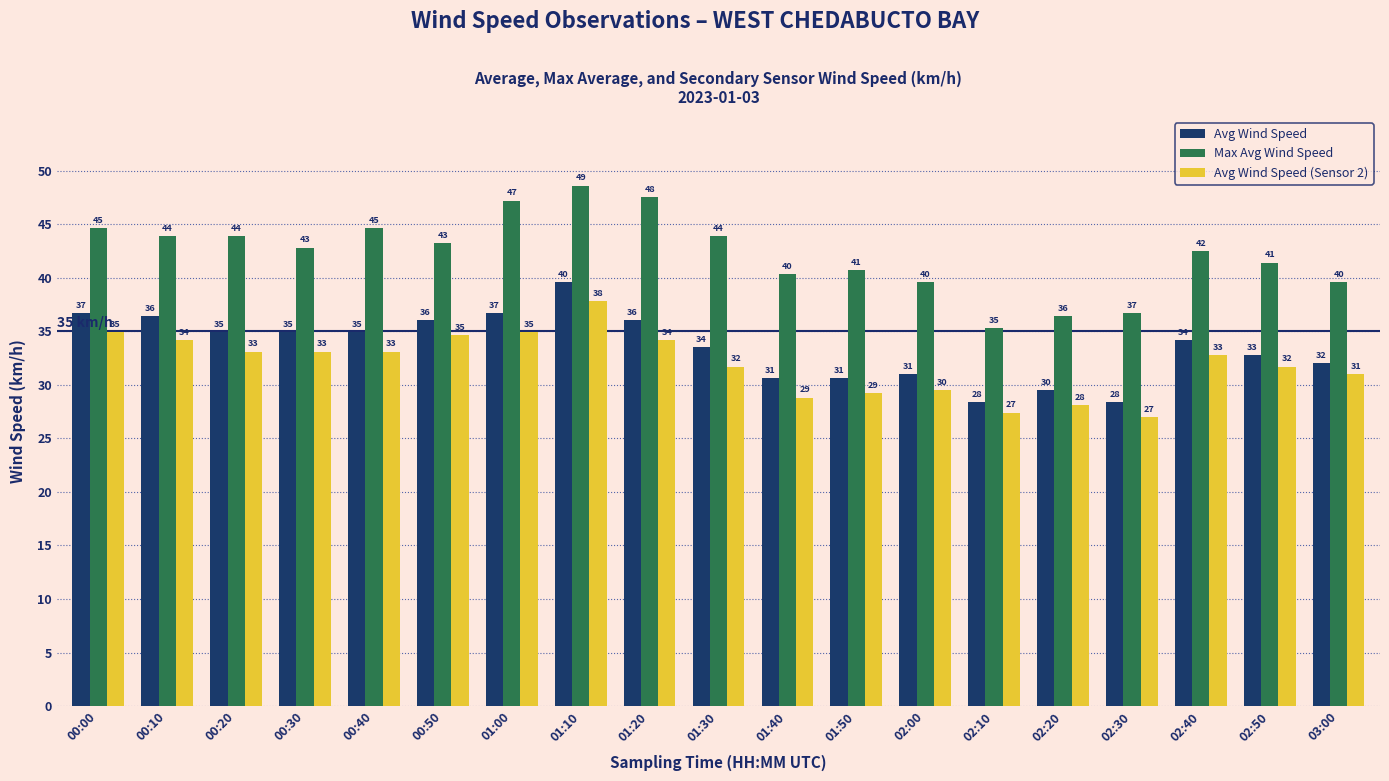

Between 00:00 and 01:10, which series saw the biggest shift?

Max Avg Wind Speed